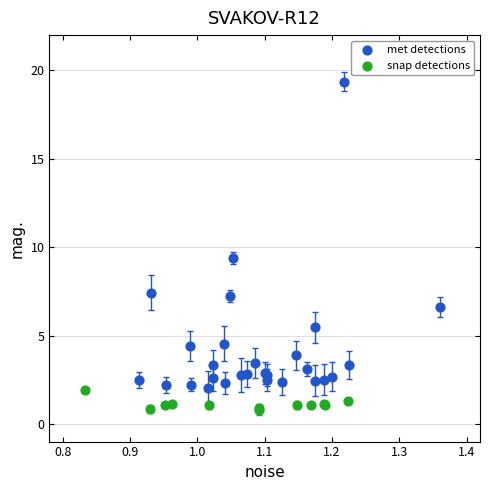

Which series has the widest spread of Y values?

met detections